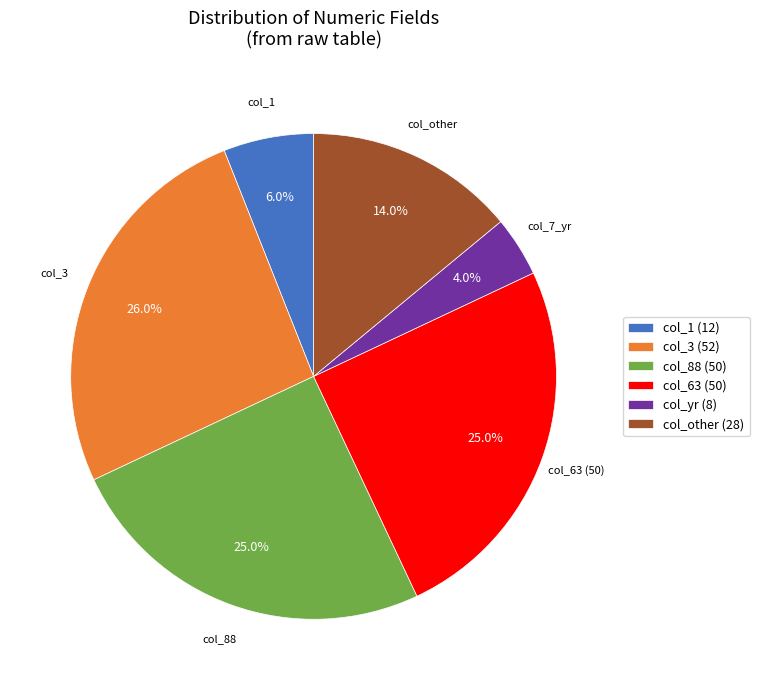

Do col_yr (8) and col_88 (50) together represent more than half of the pie?

No